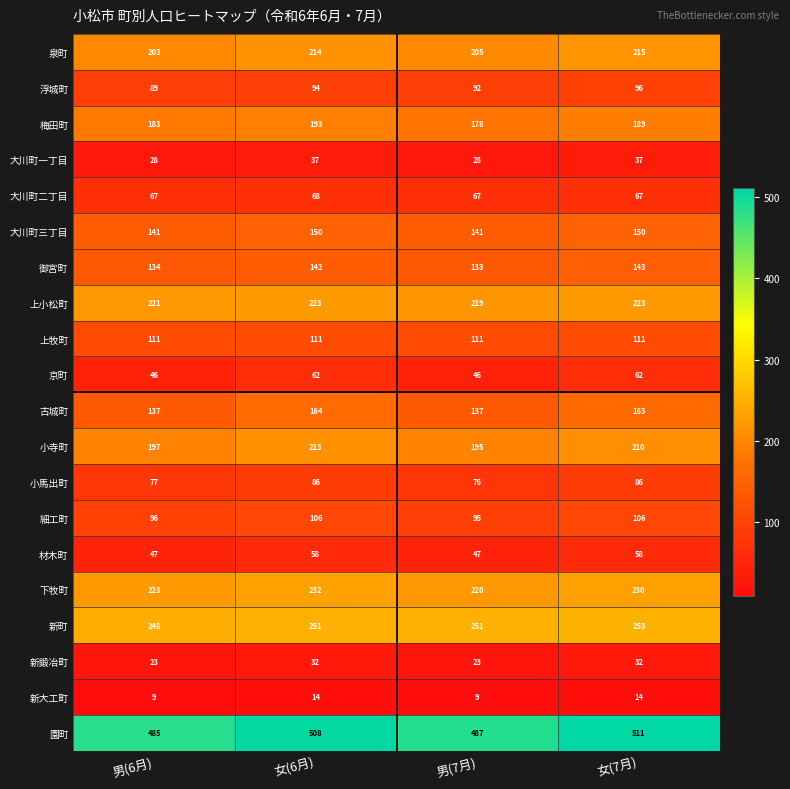

Rank the series by their maximum value, from lowest to highest.

新大工町, 新鍛冶町, 大川町一丁目, 材木町, 京町, 大川町二丁目, 小馬出町, 浮城町, 細工町, 上牧町, 御宮町, 大川町三丁目, 古城町, 梅田町, 小寺町, 泉町, 上小松町, 下牧町, 新町, 園町